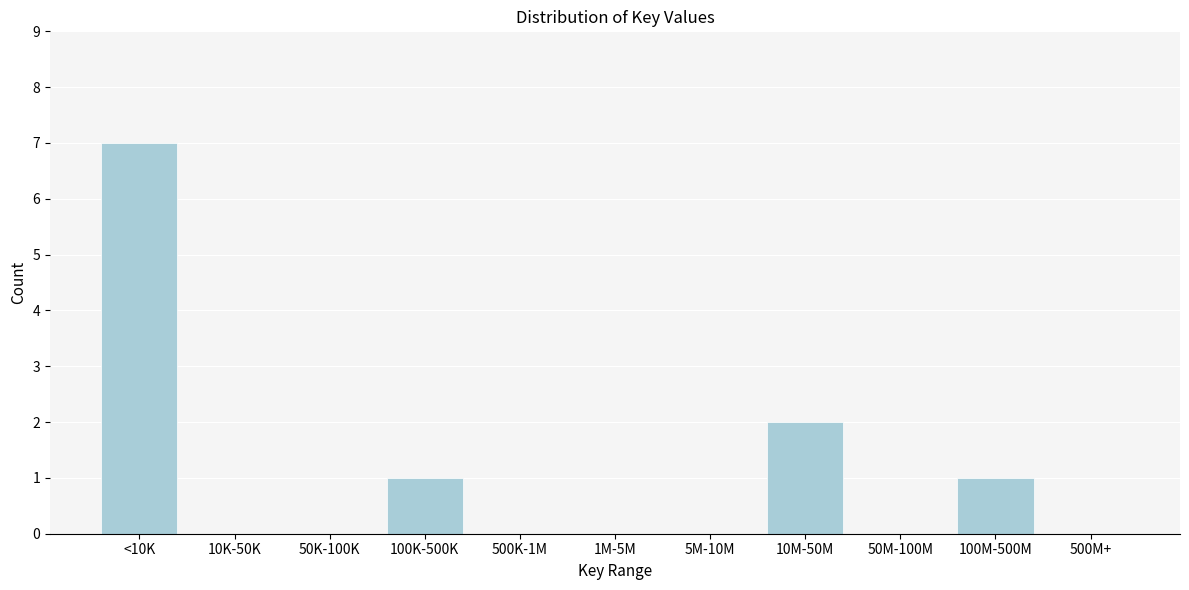

Reading left to right, list all the values displayed in this chart.

<10K=7	10K-50K=0	50K-100K=0	100K-500K=1	500K-1M=0	1M-5M=0	5M-10M=0	10M-50M=2	50M-100M=0	100M-500M=1	500M+=0